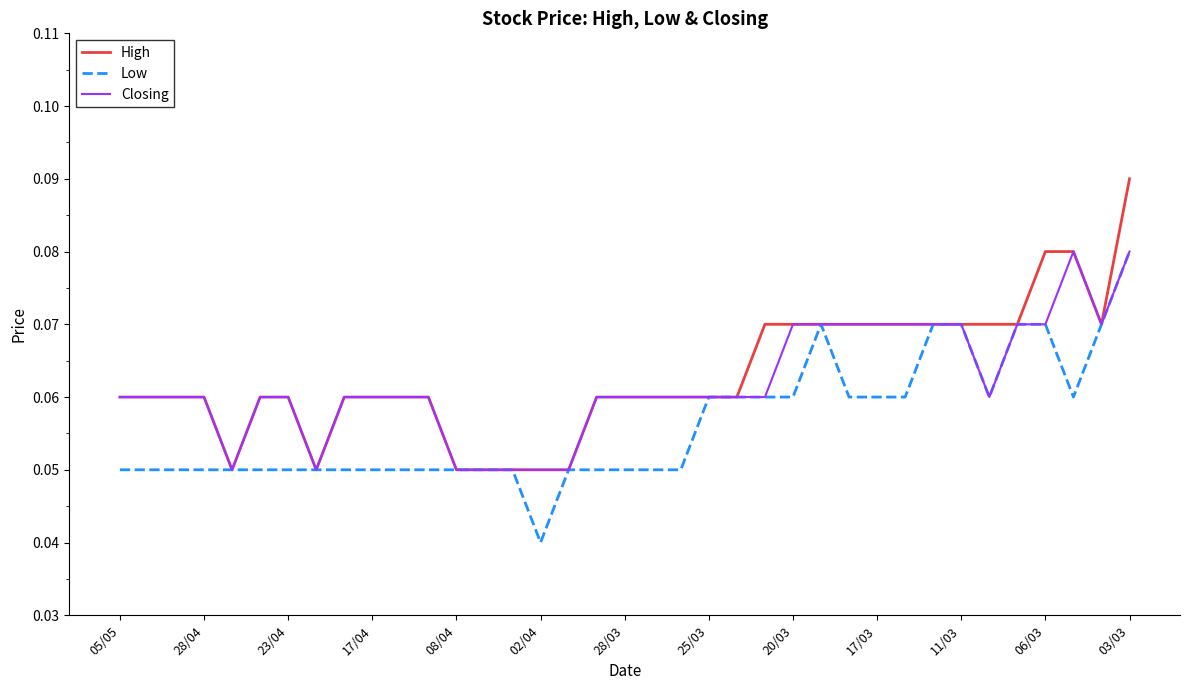

Does the chart display data point markers on the line(s)?

No